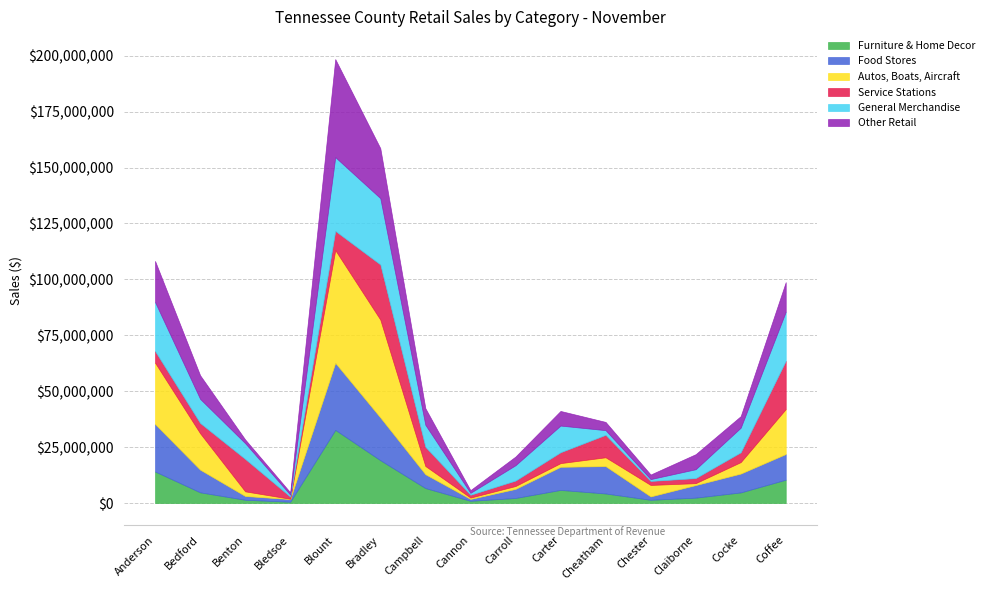

How many interior local peaks does the Food Stores series have?

2